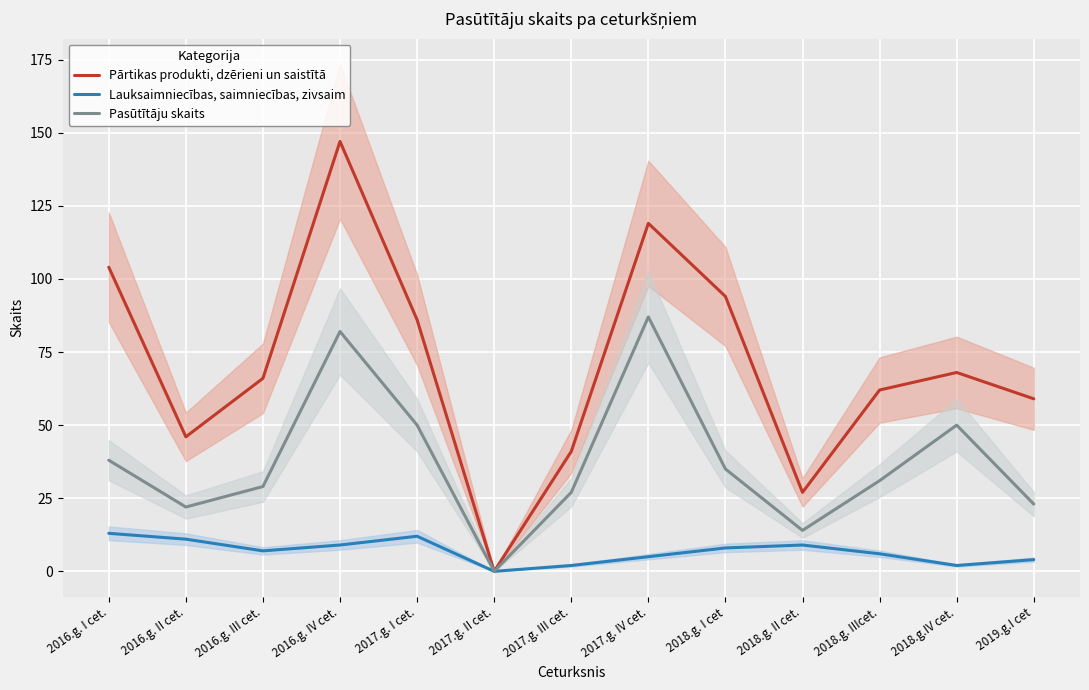

At which label does Pasūtītāju skaits first exceed 31?

2016.g. I cet.